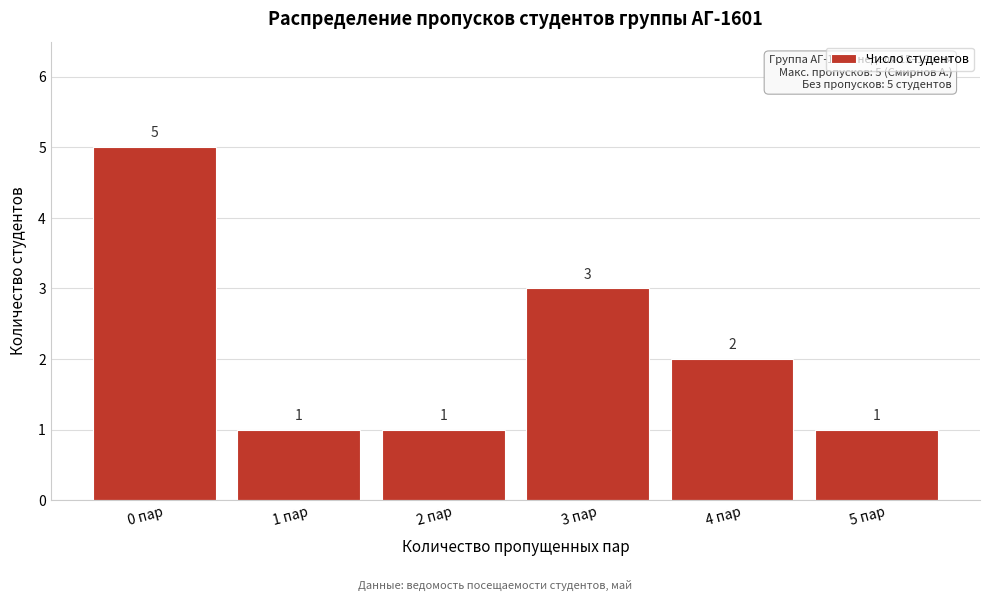

Reading left to right, what are all the values shown in this chart?

0 пар=5	1 пар=1	2 пар=1	3 пар=3	4 пар=2	5 пар=1